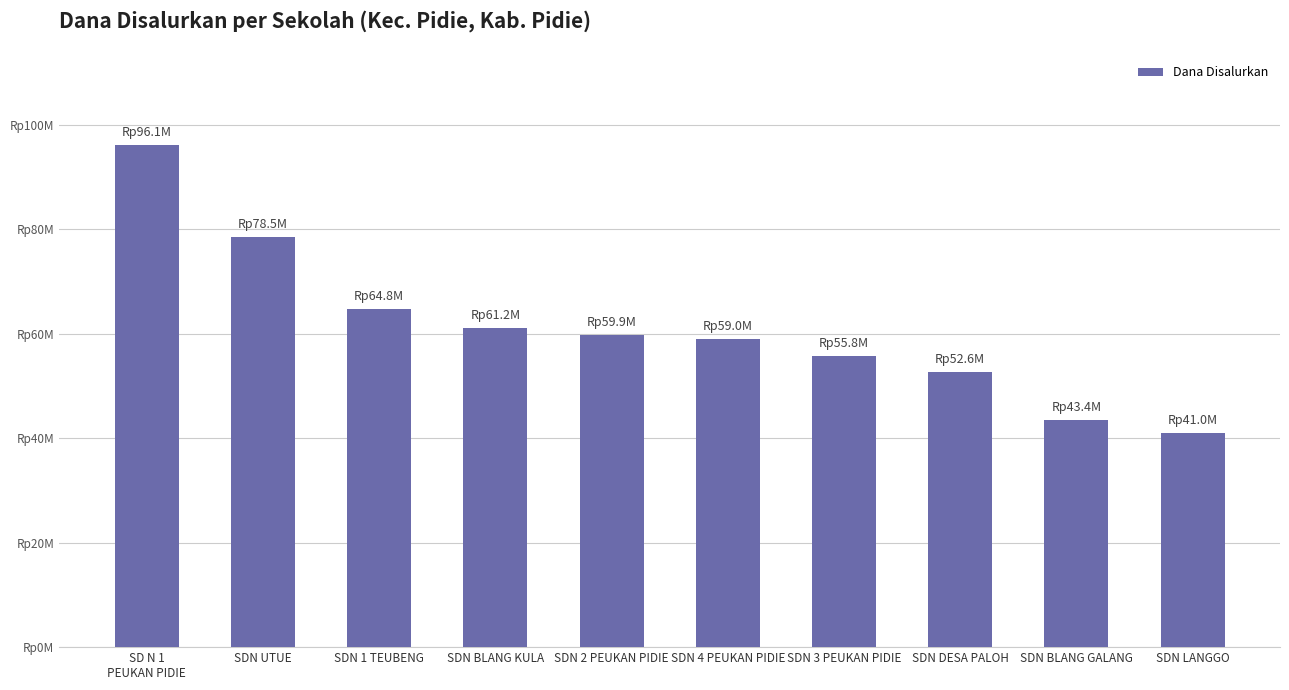

Rank the categories by value from highest to lowest.

SD N 1
PEUKAN PIDIE, SDN UTUE, SDN 1 TEUBENG, SDN BLANG KULA, SDN 2 PEUKAN PIDIE, SDN 4 PEUKAN PIDIE, SDN 3 PEUKAN PIDIE, SDN DESA PALOH, SDN BLANG GALANG, SDN LANGGO